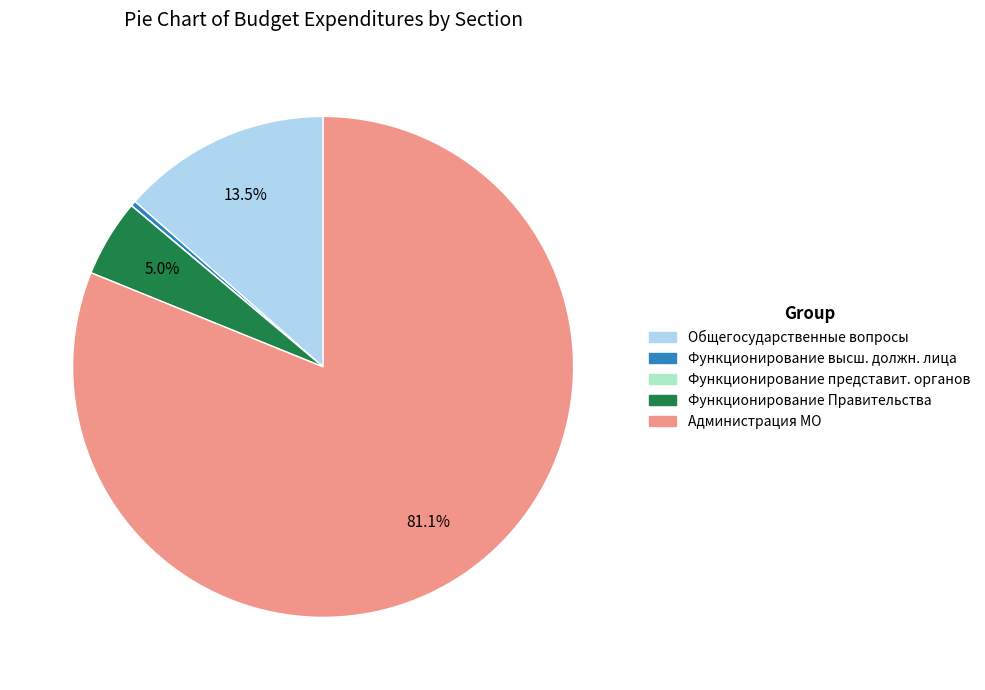

Does any single category account for the majority?

Yes